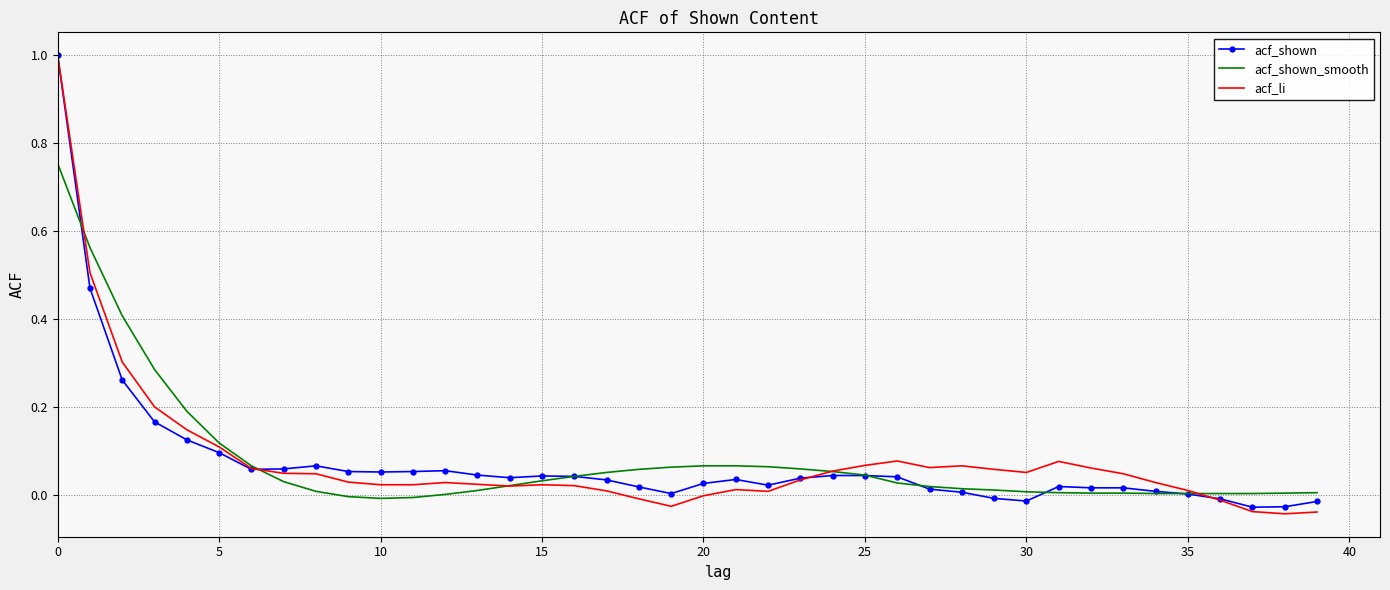

What is the greatest value displayed?

1.0